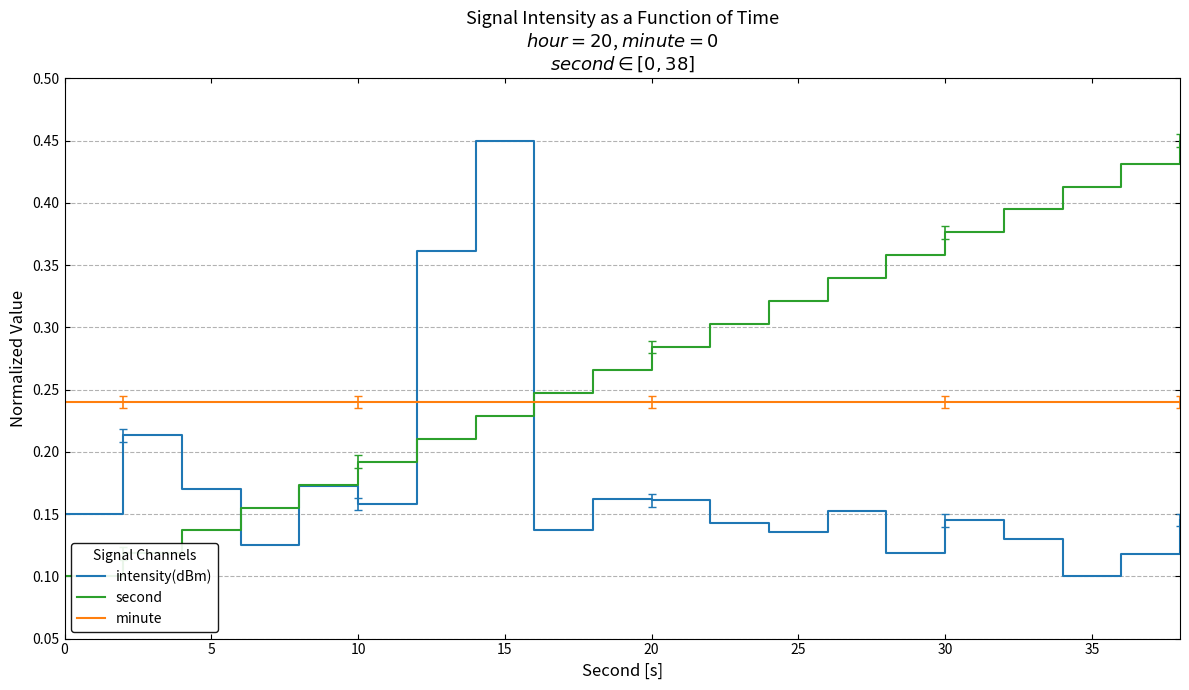

How many times do intensity(dBm) and minute cross each other?

2